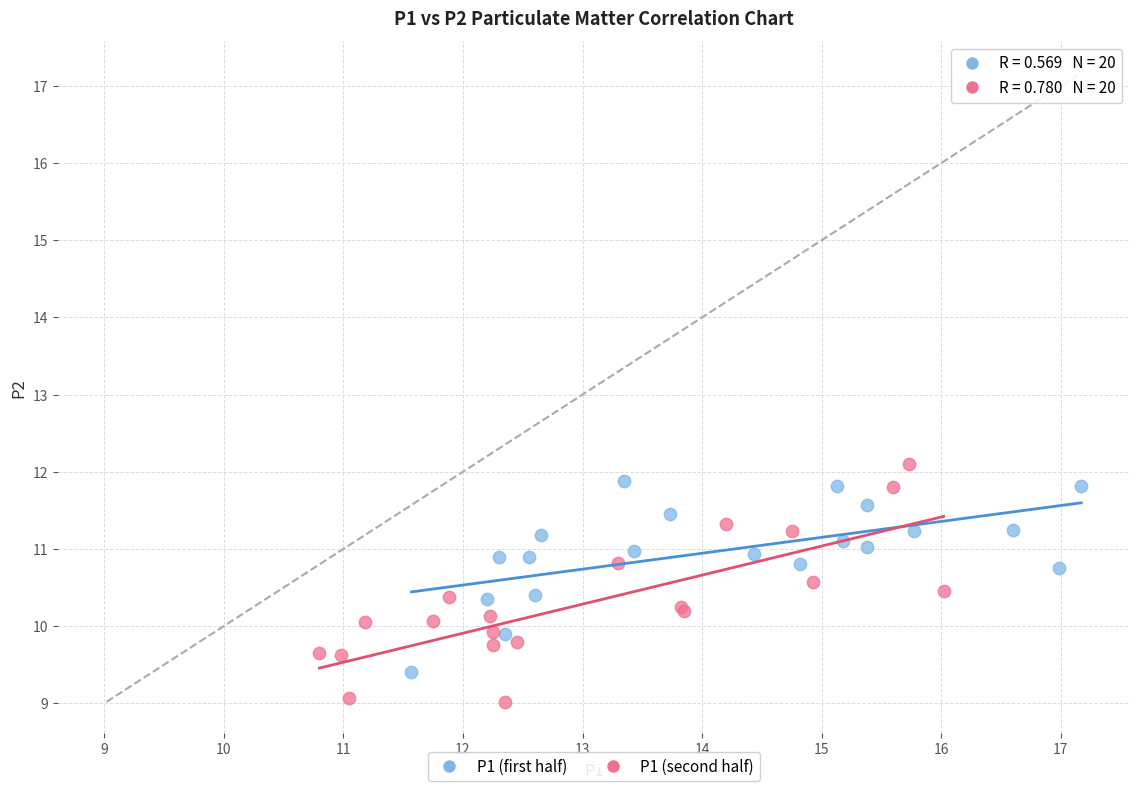

Which series contains the lowest Y value?

P1 (second half)